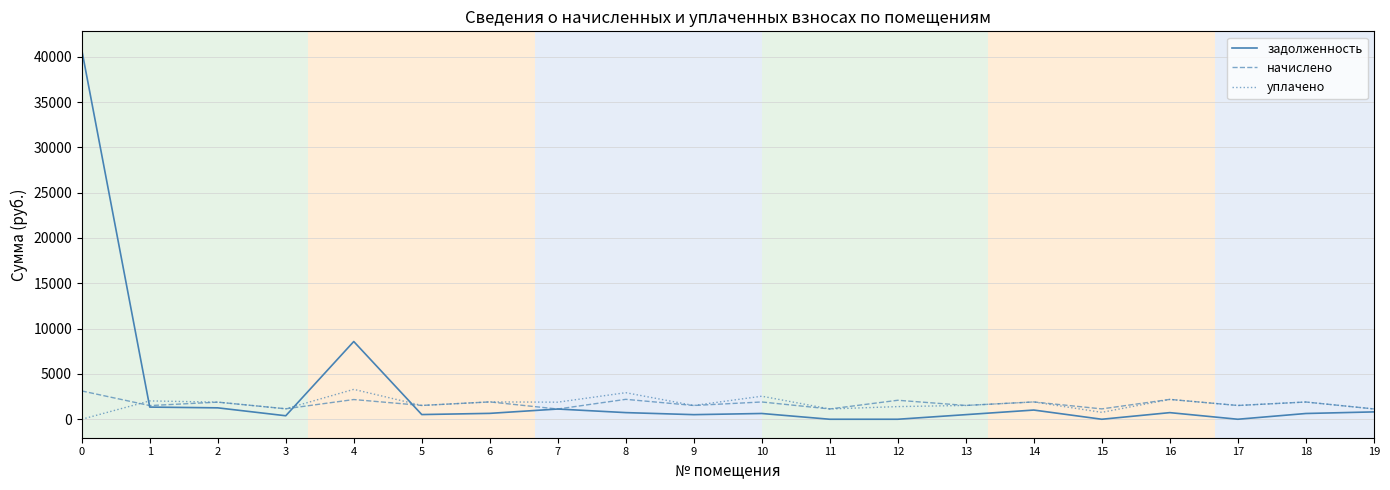

Which series has the widest spread of values?

задолженность